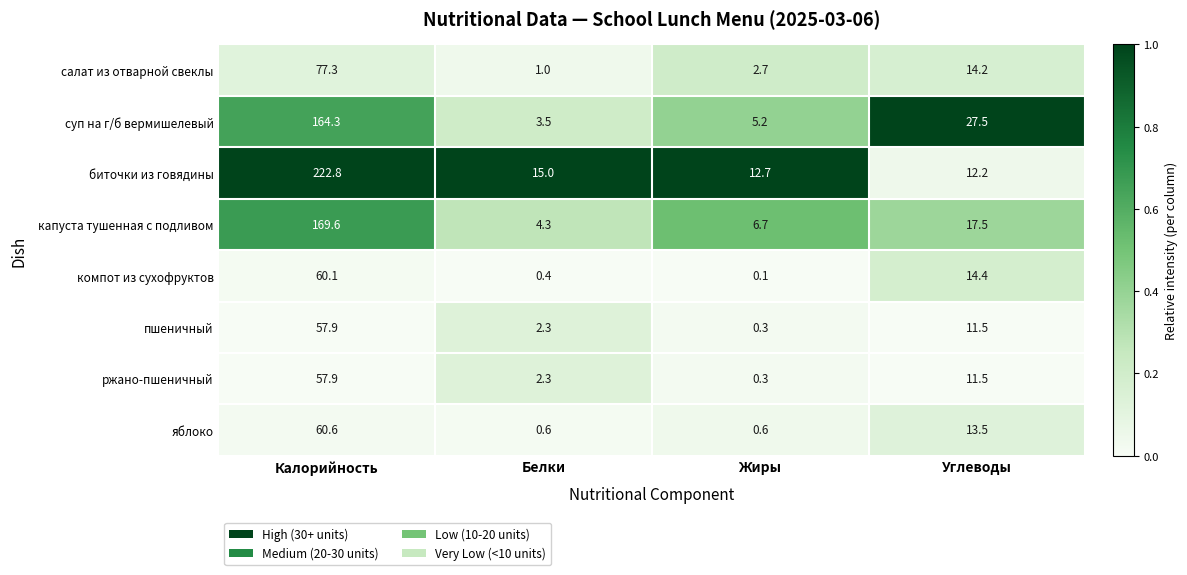

What is the total value across all series at Белки?

29.4